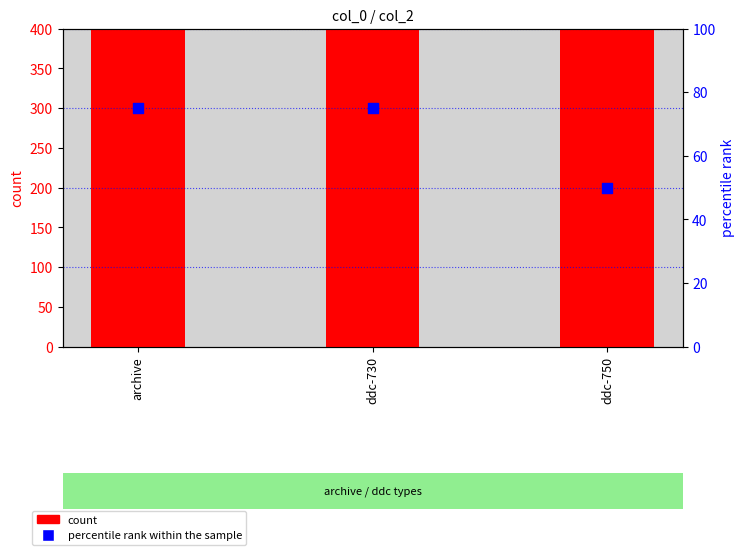

Which series reaches the maximum Y coordinate?

count